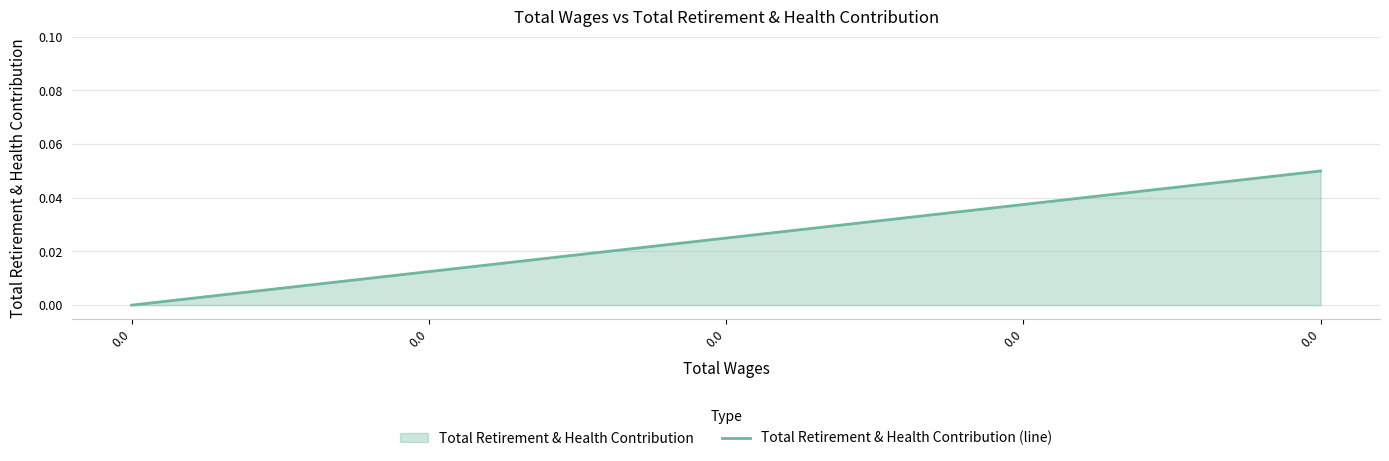

How many lines are shown in the chart?

1